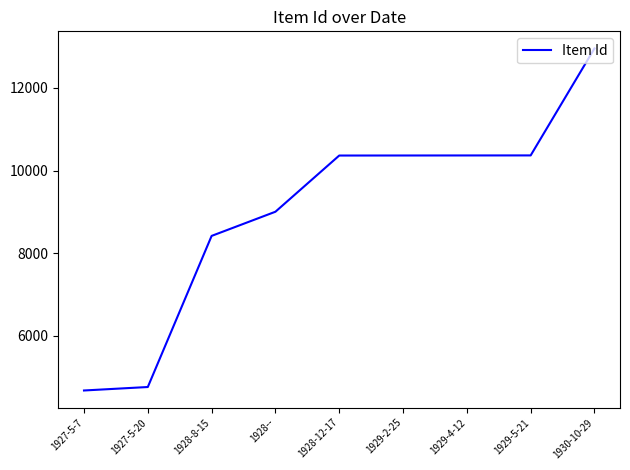

What is the ratio of the value at 1930-10-29 to the value at 1928-12-17?

1.3